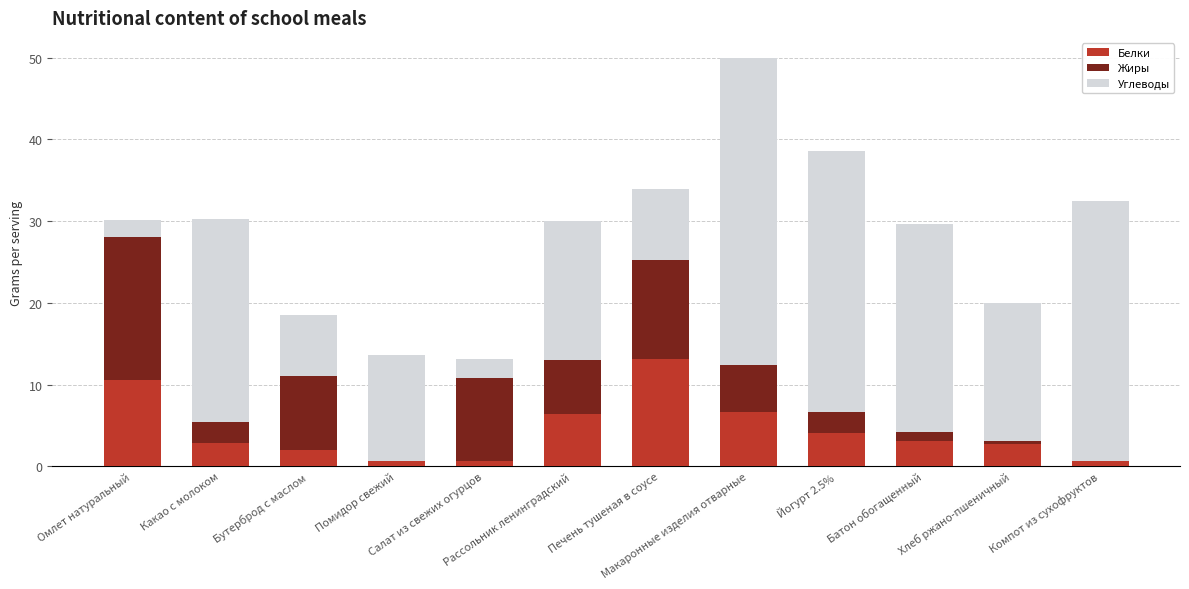

What is the sum of all Белки values?

53.4